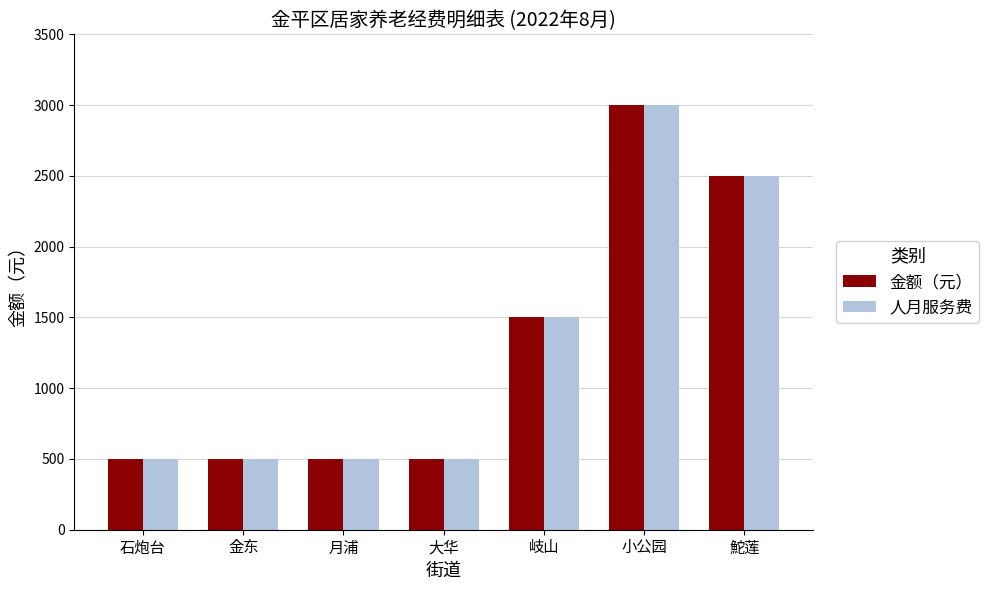

What is the difference between the 人月服务费 values at 岐山 and 大华?

1000